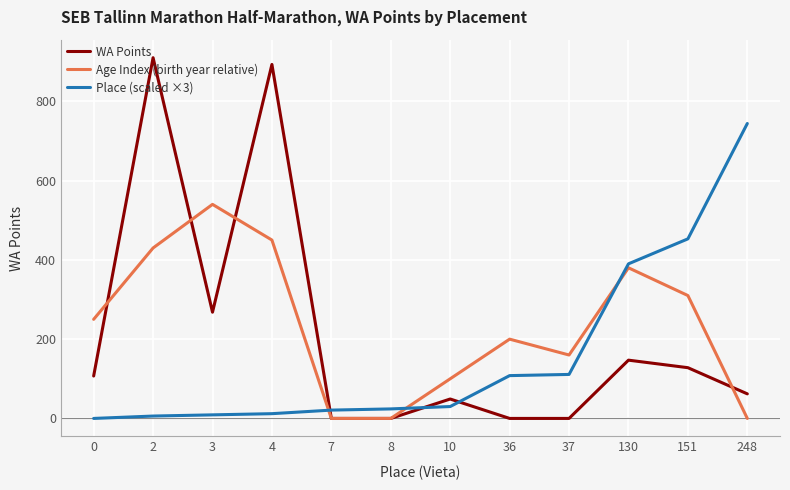

How many lines are shown in the chart?

3